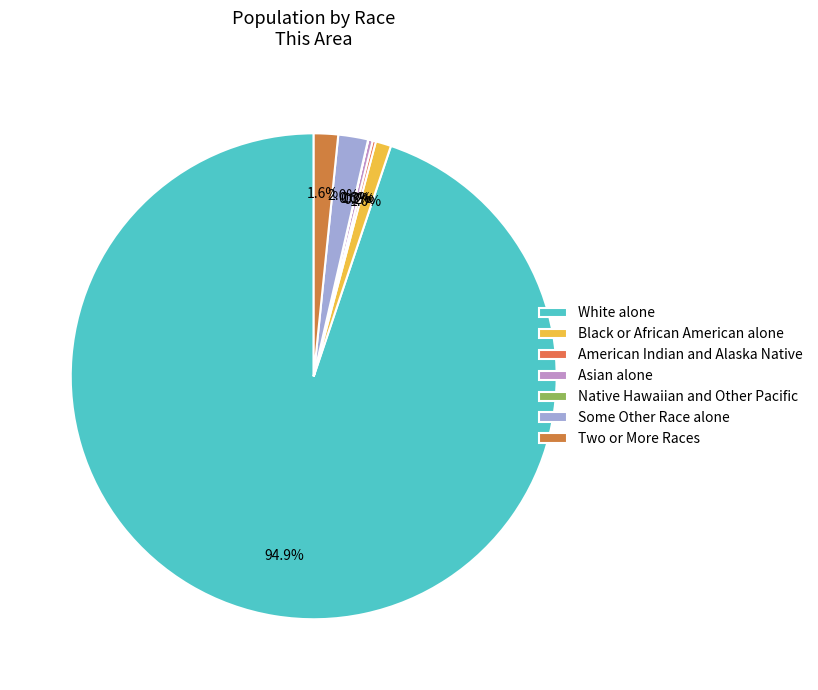

How many slices are in this pie chart?

7